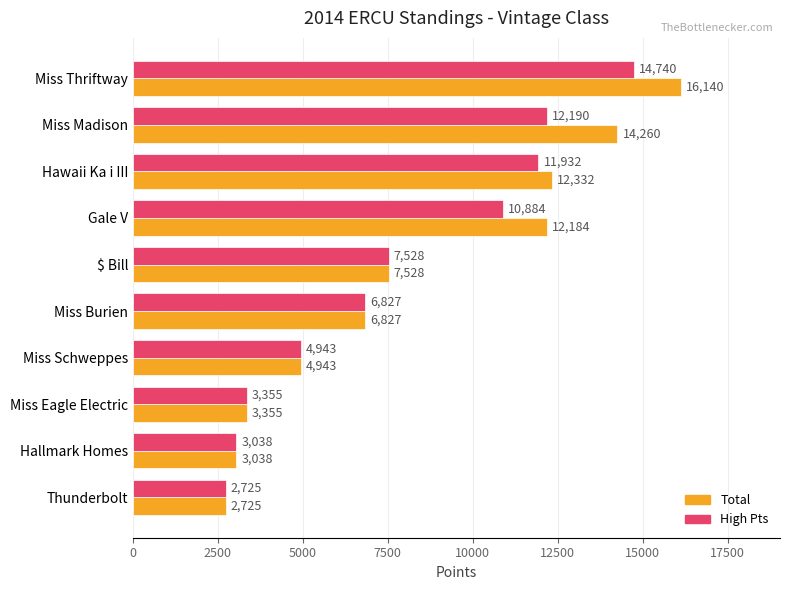

True or false: High Pts has a value of 1473 at Miss Burien.

False